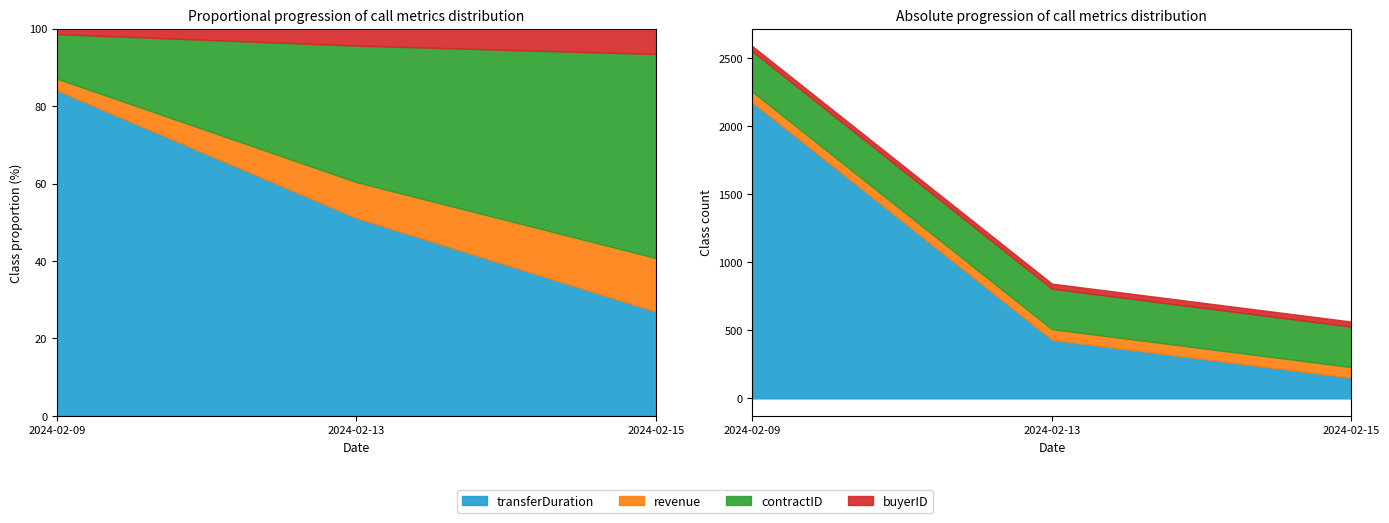

What is the greatest value displayed?

2175